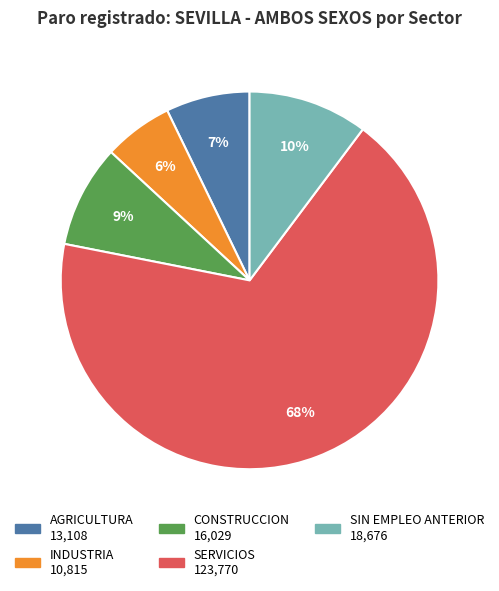

How many segments does this pie chart have?

5